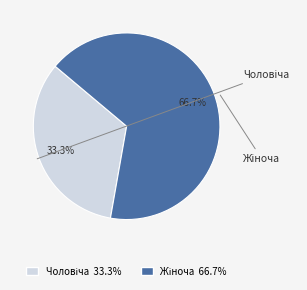

What is the change in value from Чоловіча to Жіноча?

+1